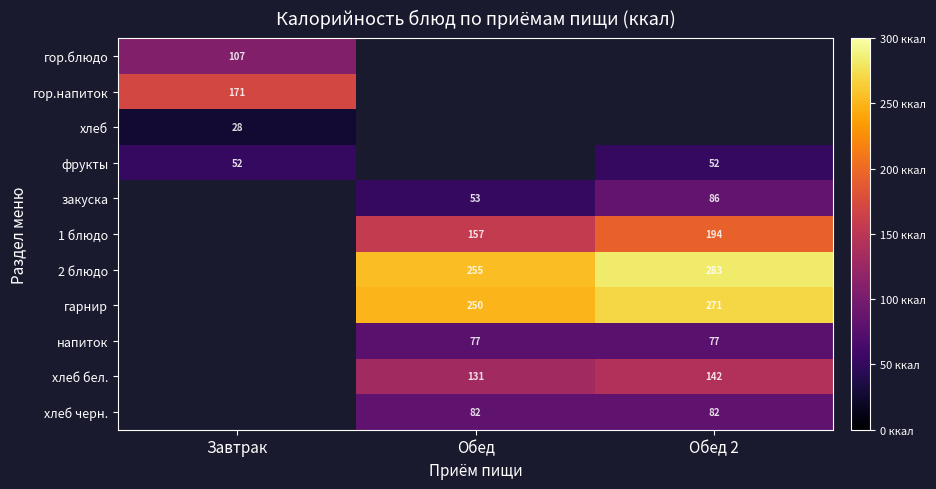

True or false: хлеб бел. has a value of 131 at Обед.

True